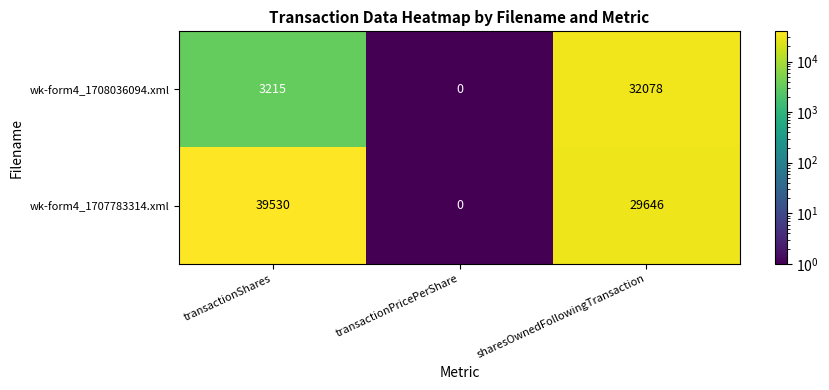

Which series has the largest range (max minus min)?

wk-form4_1707783314.xml